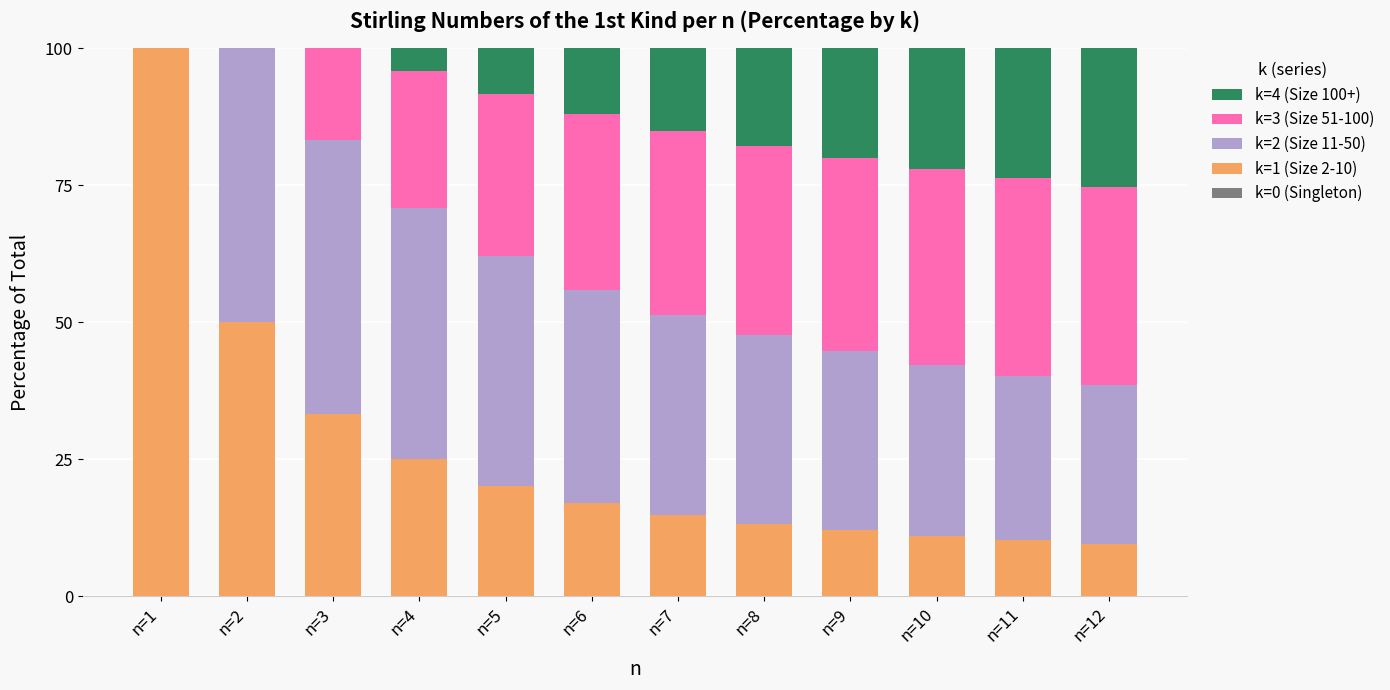

What is the total value across all series at n=9?

100.0